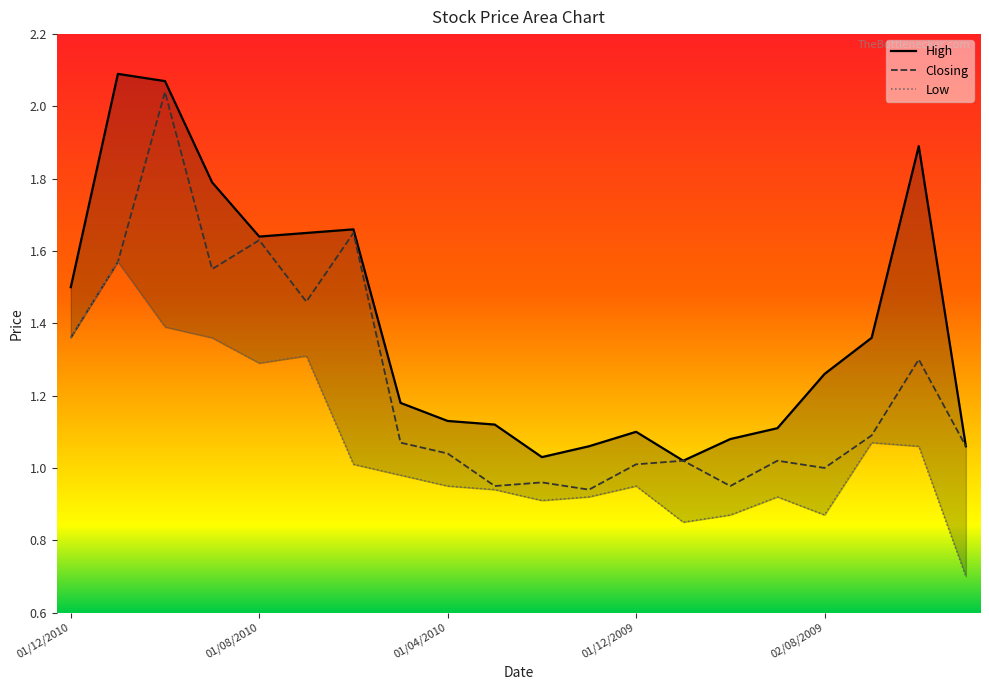

True or false: High and Closing cross at least once.

False